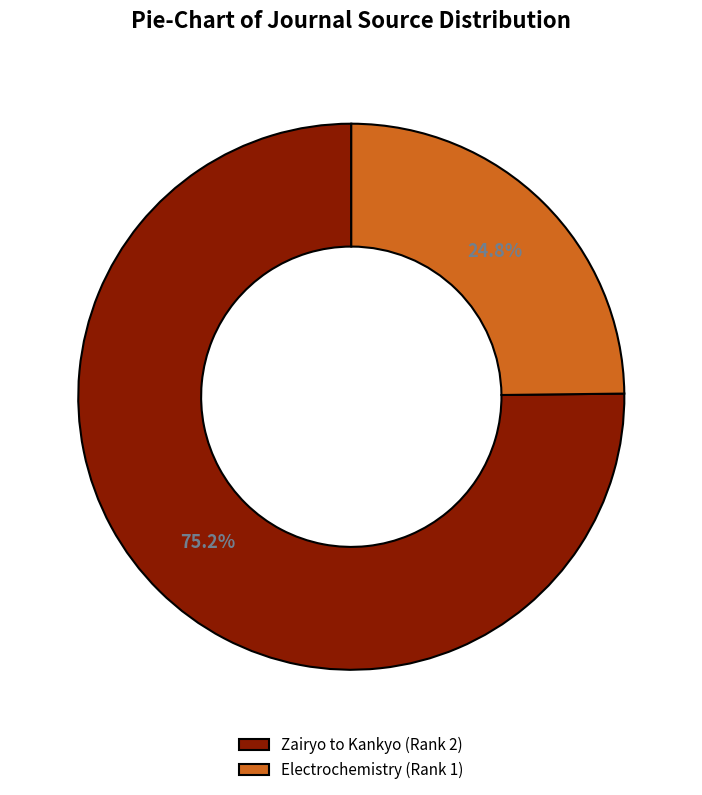

How many slices are in this pie chart?

2